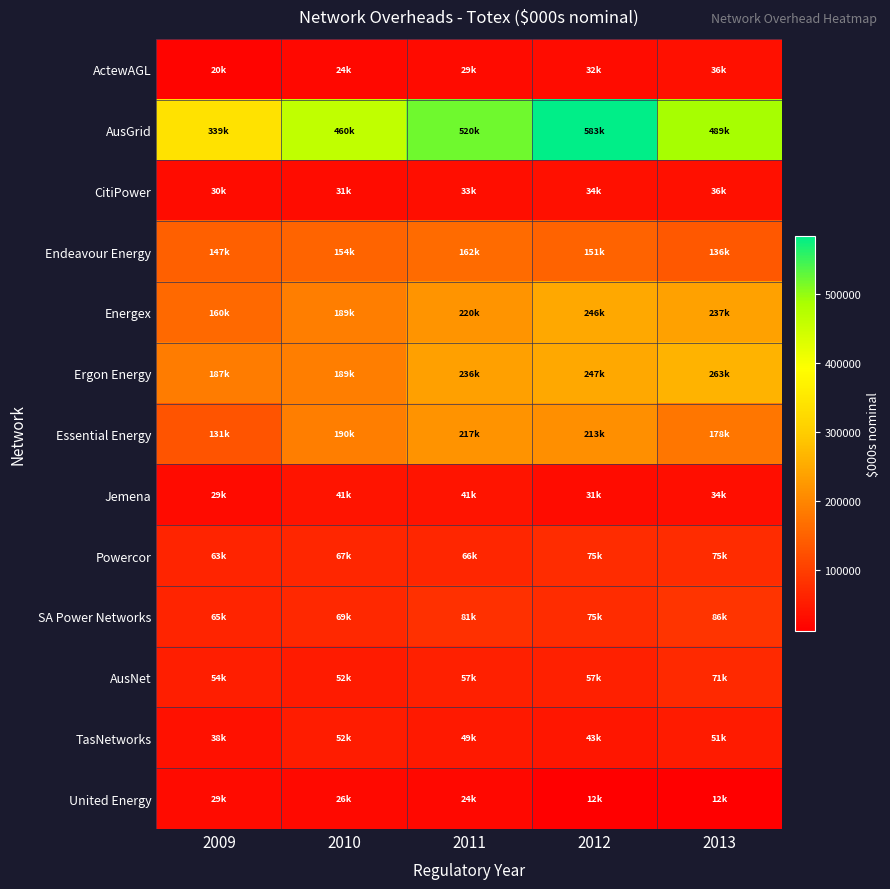

Reading left to right, transcribe all the data shown in this chart.

ActewAGL: 2009=20370.2	2010=23919.7	2011=28500.0	2012=31619.7	2013=35602.6
AusGrid: 2009=339280.3	2010=460192.8	2011=520145.5	2012=582691.0	2013=488794.5
CitiPower: 2009=30208.4	2010=30943.7	2011=32627.2	2012=34487.3	2013=35908.2
Endeavour Energy: 2009=147453.1	2010=153799.5	2011=161661.0	2012=151473.2	2013=136261.0
Energex: 2009=160103.1	2010=188695.0	2011=220366.6	2012=246257.1	2013=237136.3
Ergon Energy: 2009=187123.9	2010=188887.3	2011=235996.6	2012=246850.2	2013=263313.8
Essential Energy: 2009=131108.5	2010=189595.1	2011=217071.9	2012=213488.8	2013=177894.6
Jemena: 2009=28753.1	2010=41059.1	2011=41312.0	2012=30670.4	2013=33636.6
Powercor: 2009=63261.0	2010=66977.7	2011=65919.9	2012=74558.4	2013=74754.8
SA Power Networks: 2009=64522.0	2010=68780.0	2011=80823.0	2012=75312.0	2013=86207.0
AusNet: 2009=54236.5	2010=51958.6	2011=56538.4	2012=56771.9	2013=70651.6
TasNetworks: 2009=37841.3	2010=52214.8	2011=48998.8	2012=43240.6	2013=50566.3
United Energy: 2009=29278.8	2010=25512.3	2011=24180.0	2012=11866.7	2013=11917.7